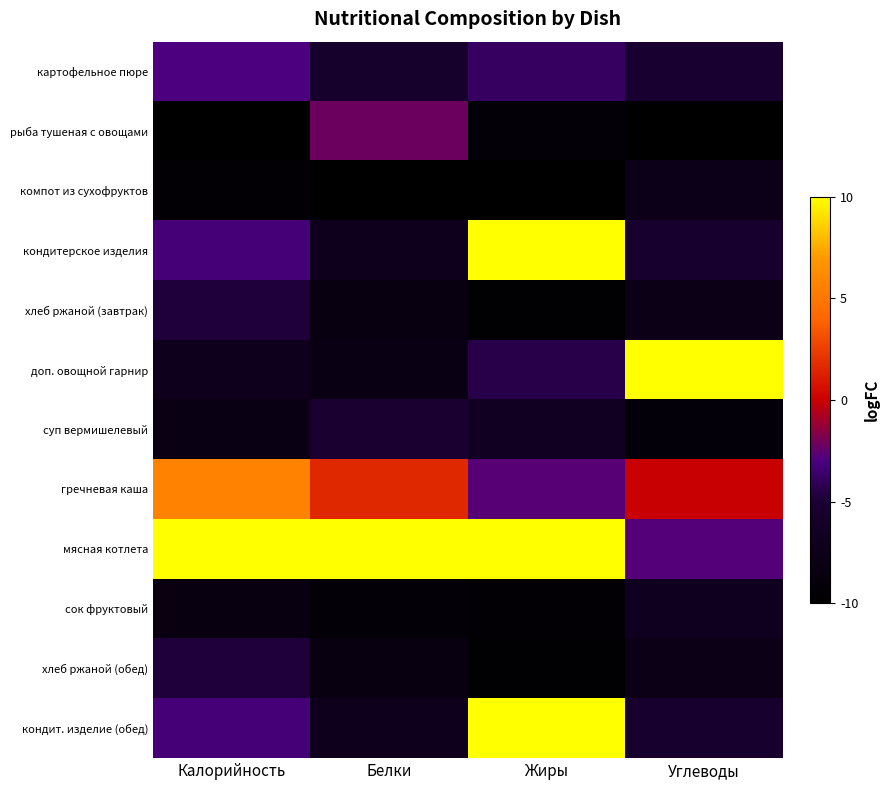

What is the spread (max minus min) of values at Калорийность?

20.0